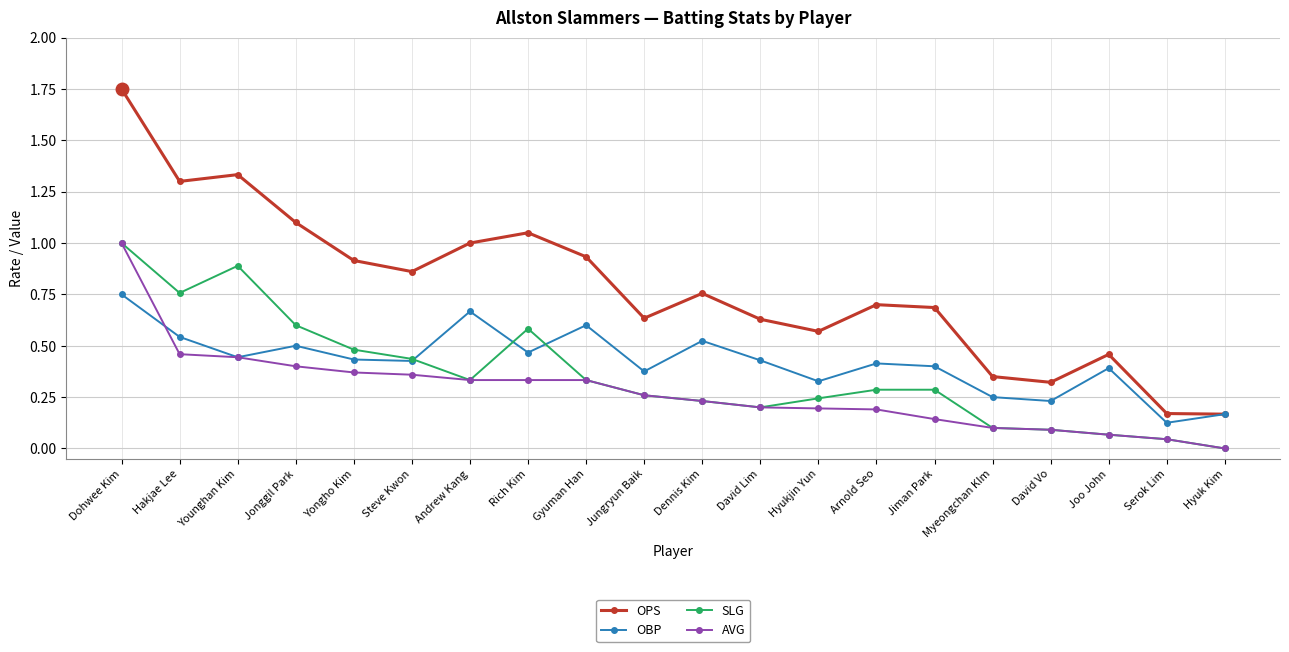

The value of AVG at Jungryun Baik is 0.3. True or false?

True